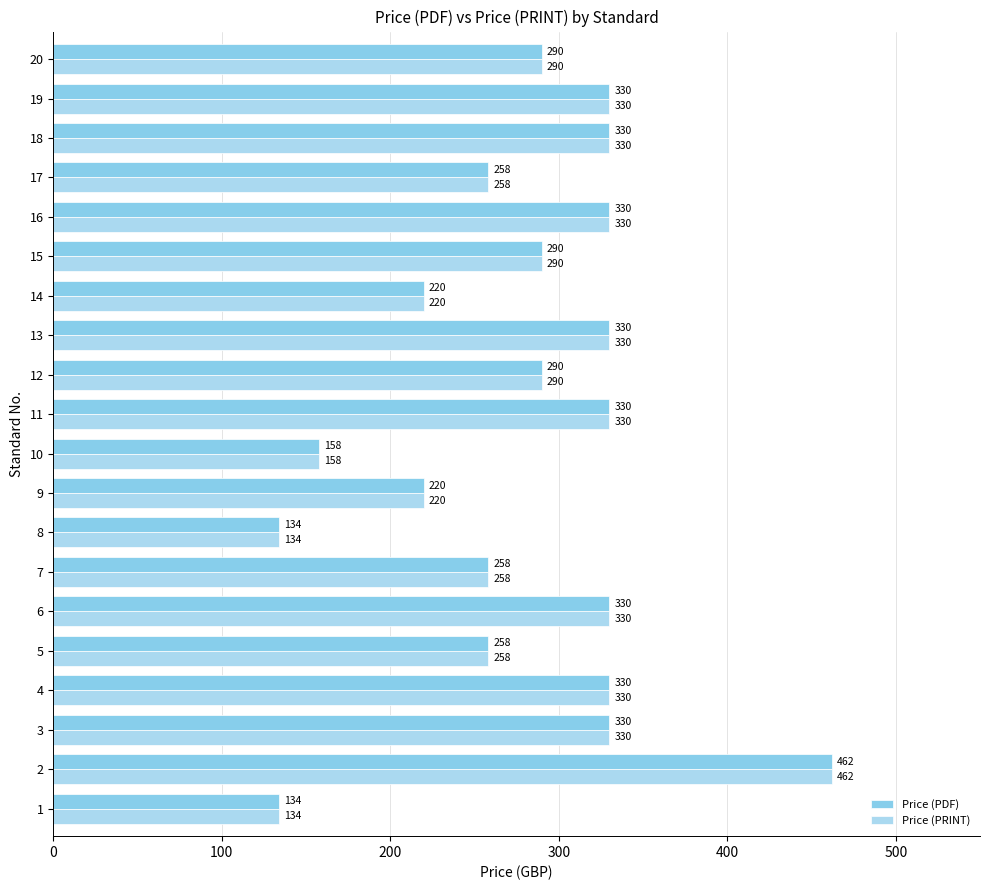

What is the average value of the Price (PRINT) series?

281